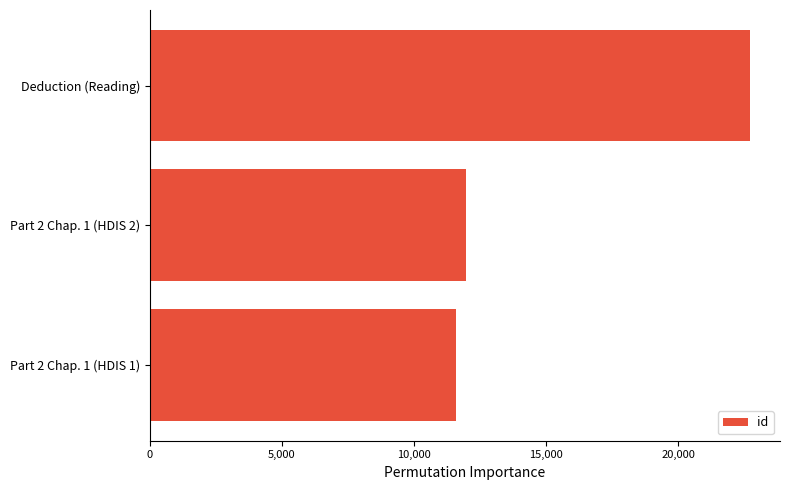

What is the minimum value shown in the chart?

11575